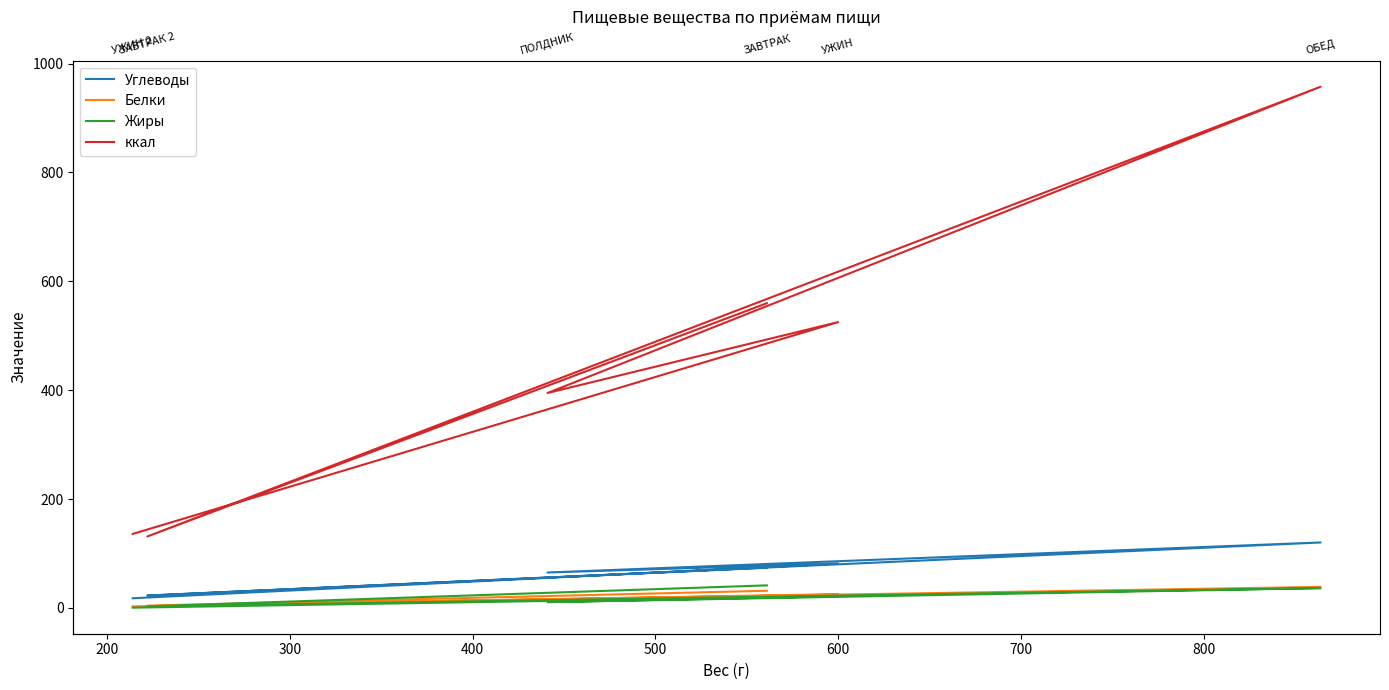

What is the value of the ккал point at the 4th from the left?

394.8